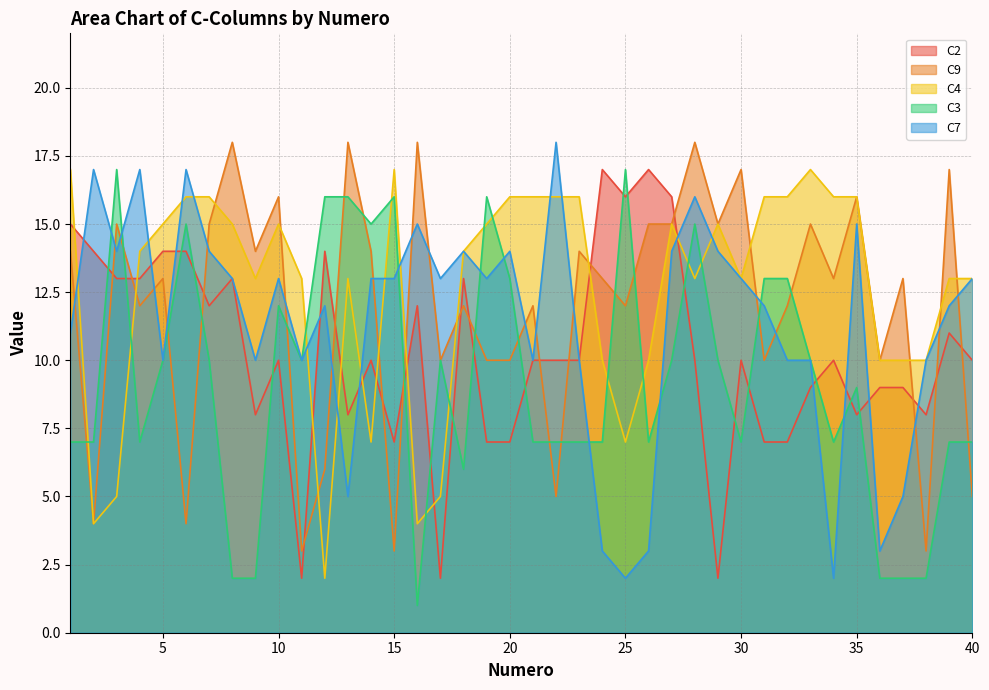

Which has a higher value, 39 or 20?

39